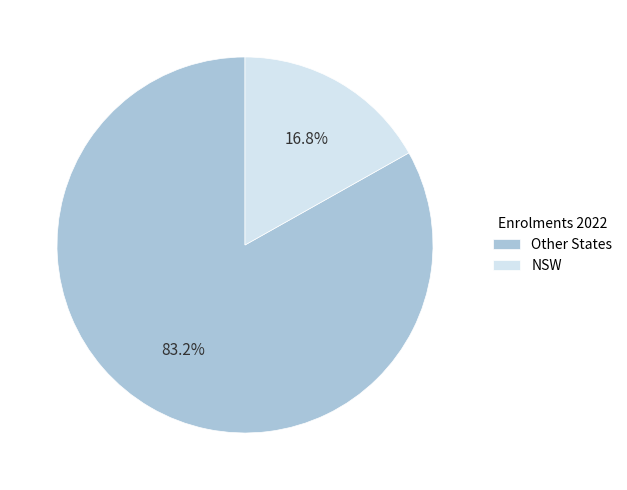

What portion of the pie excludes NSW?

83.2%